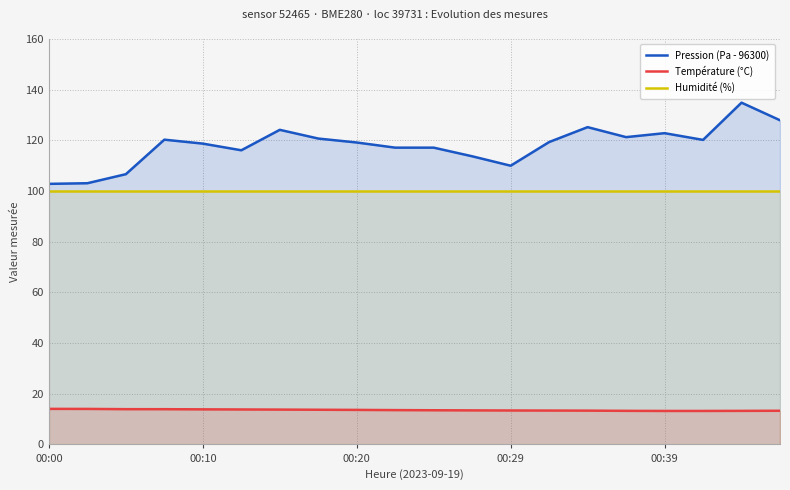

What is the total value across all series at 00:00?

216.9